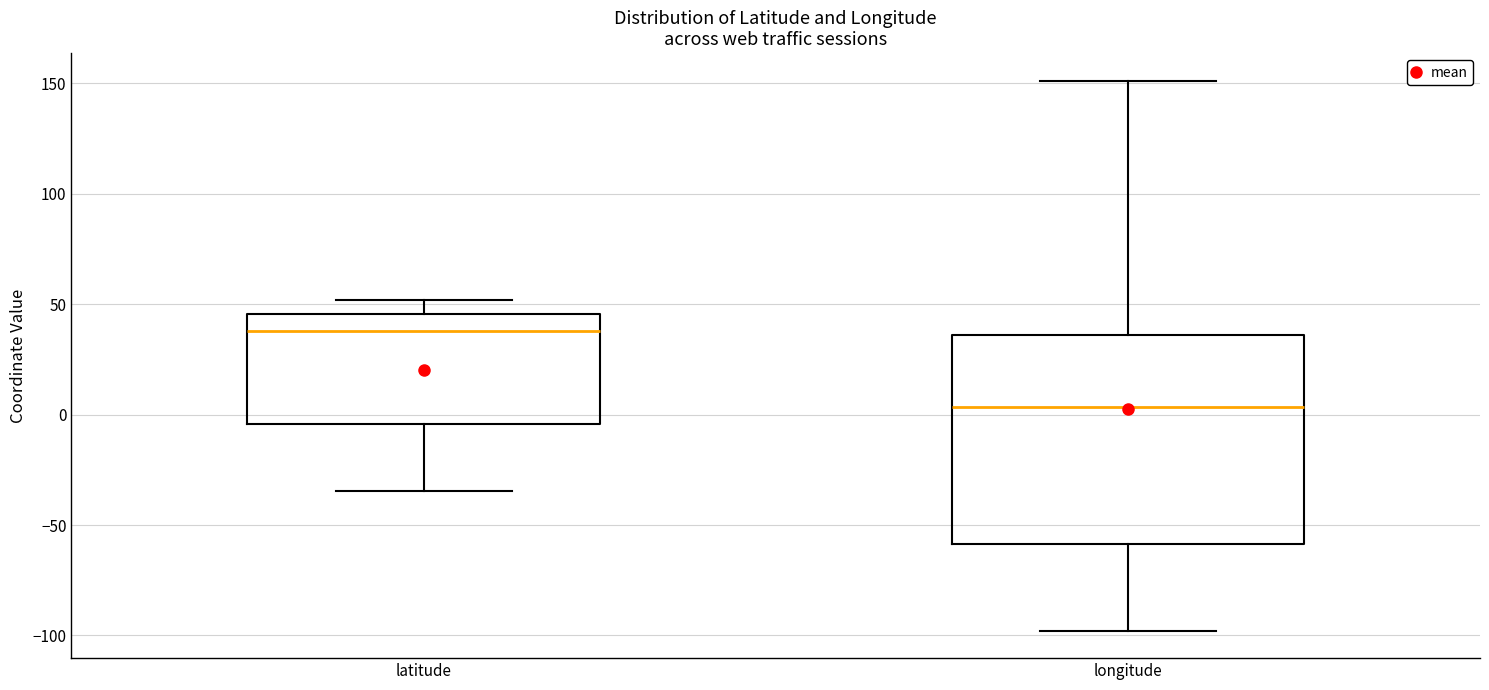

Which box is the tallest, from its lower edge to its upper edge?

longitude